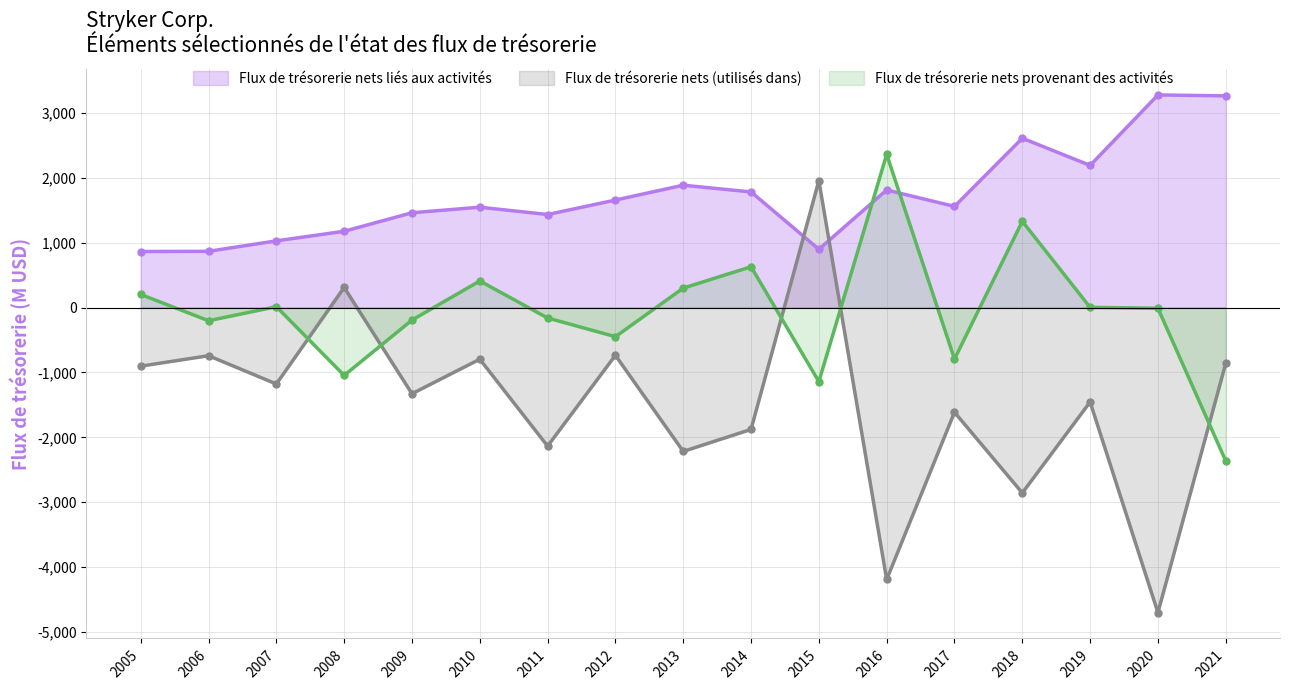

Where does the Flux de trésorerie nets liés aux activités series first go above 1559?

2012